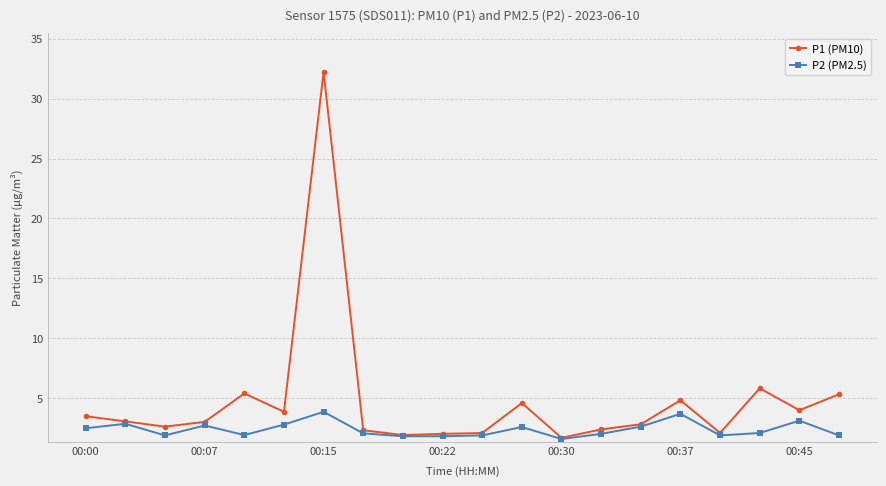

What is the lowest value of the P2 (PM2.5) series?

1.6